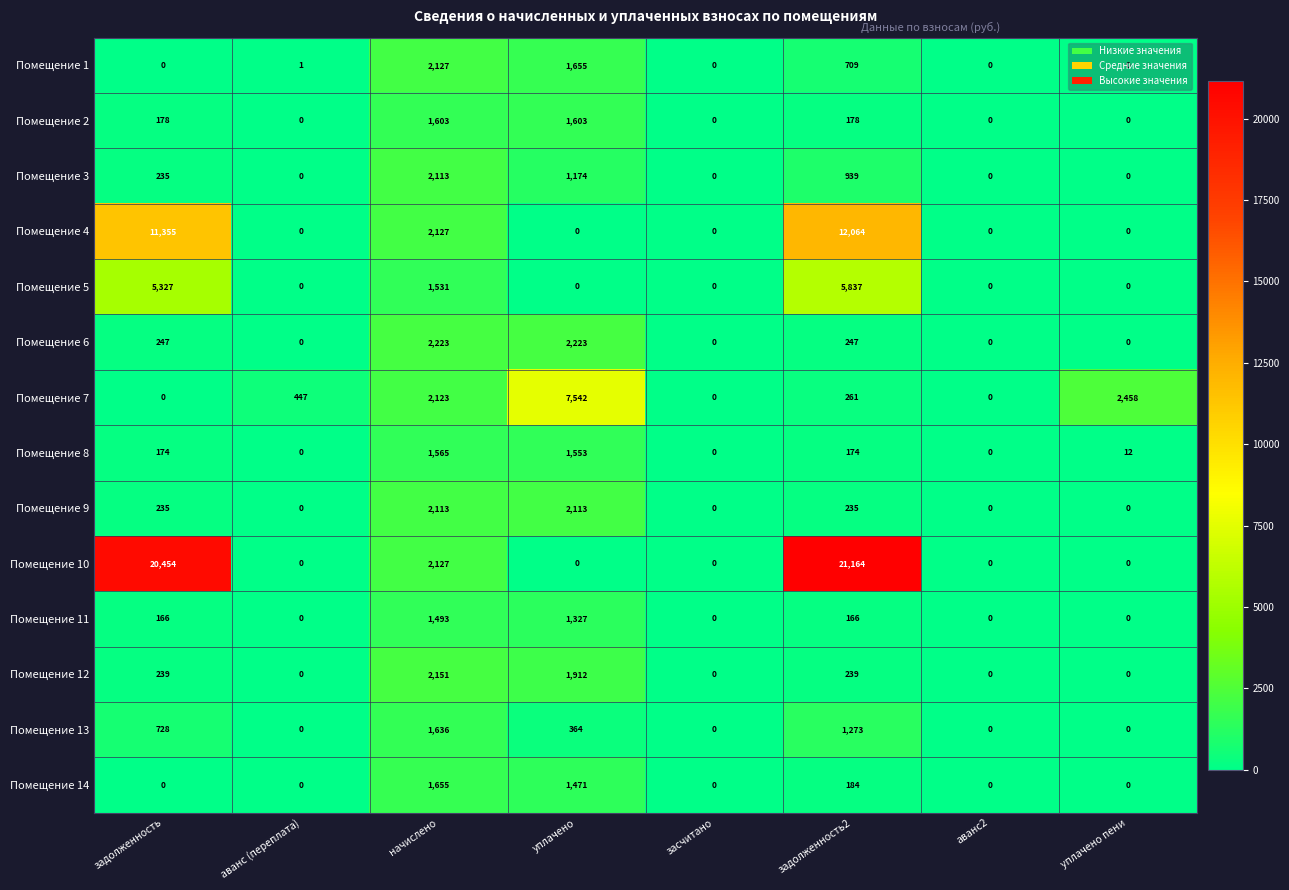

What is the total value across all series at задолженность2?

43670